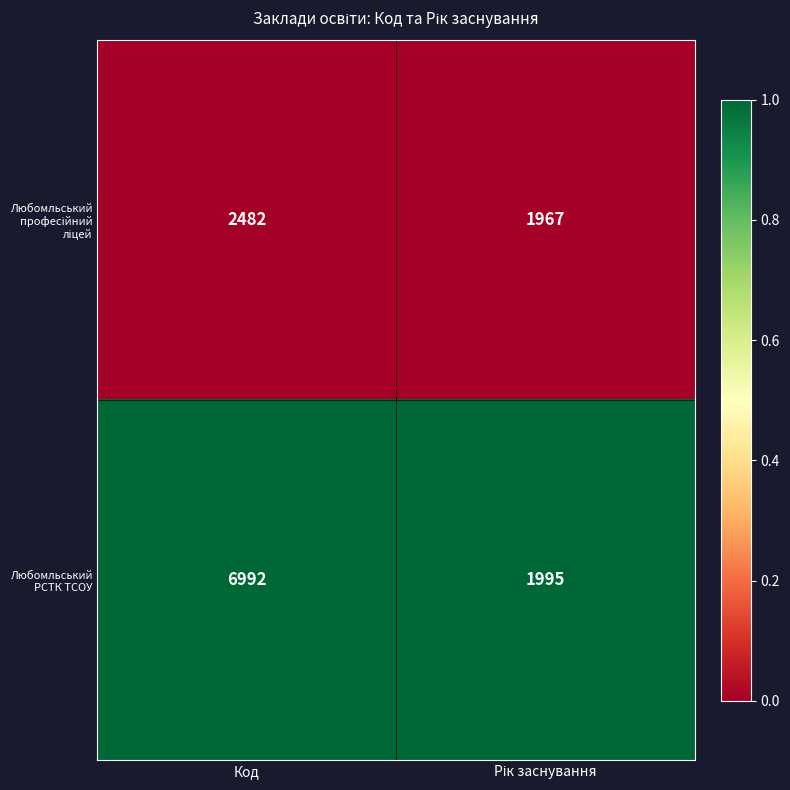

What is the maximum value shown in the chart?

6992